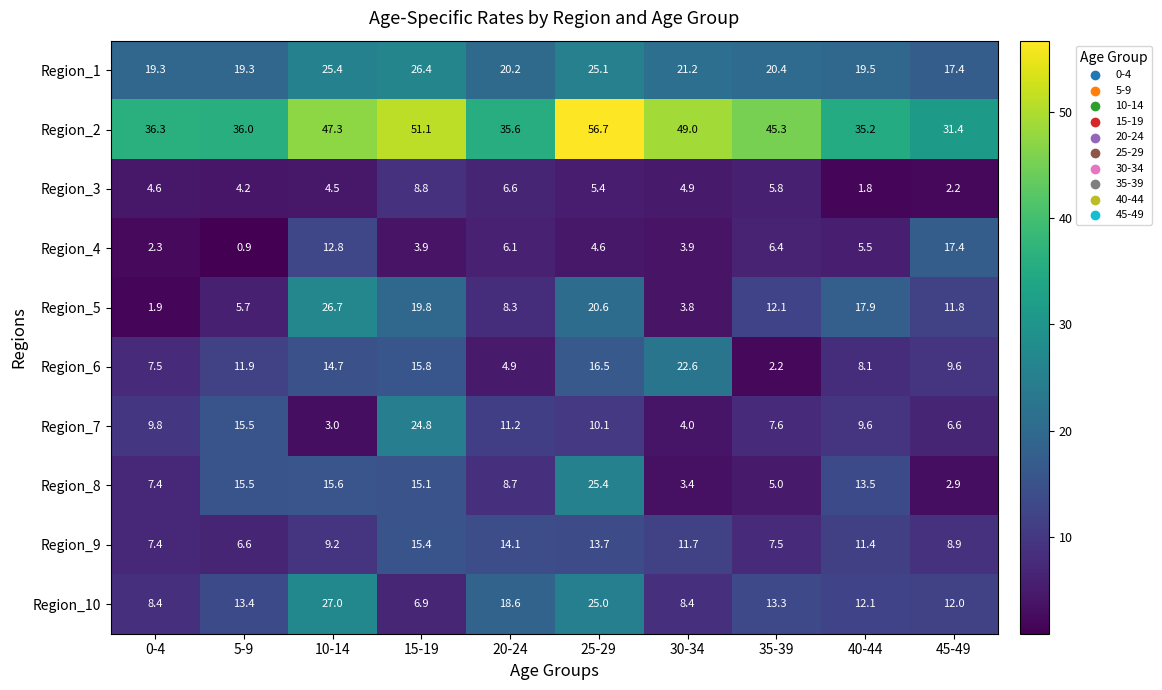

What is the highest value of the Region_3 series?

8.8